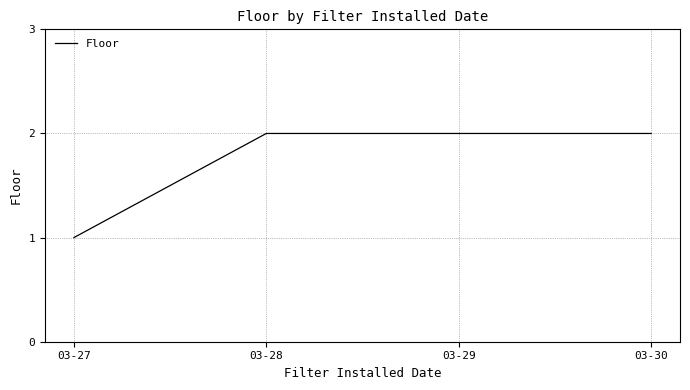

Reading left to right, transcribe all the data shown in this chart.

1	2	2	2